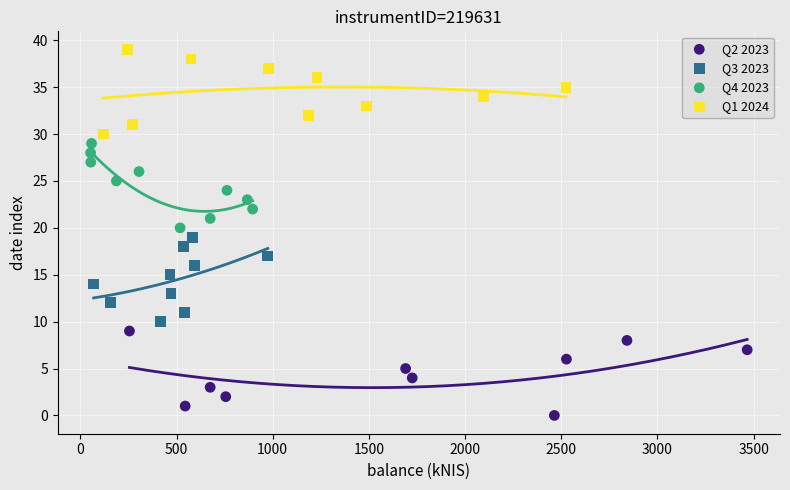

Which series contains the highest Y value?

Q1 2024